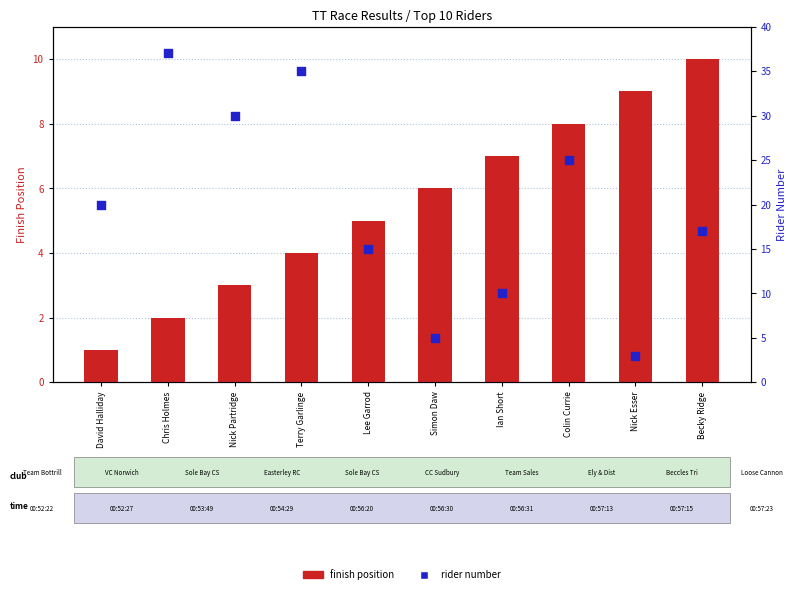

At how many categories does at least one series exceed 9?

8